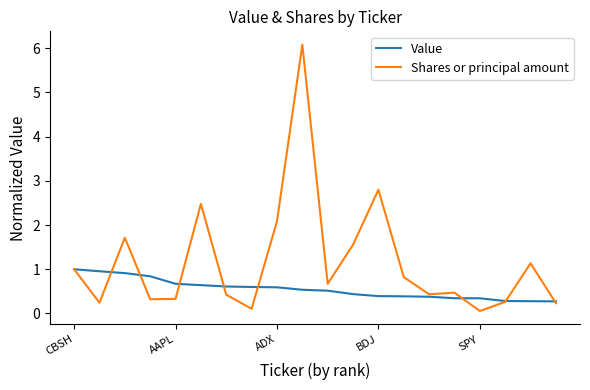

Does the chart have visible grid lines?

No